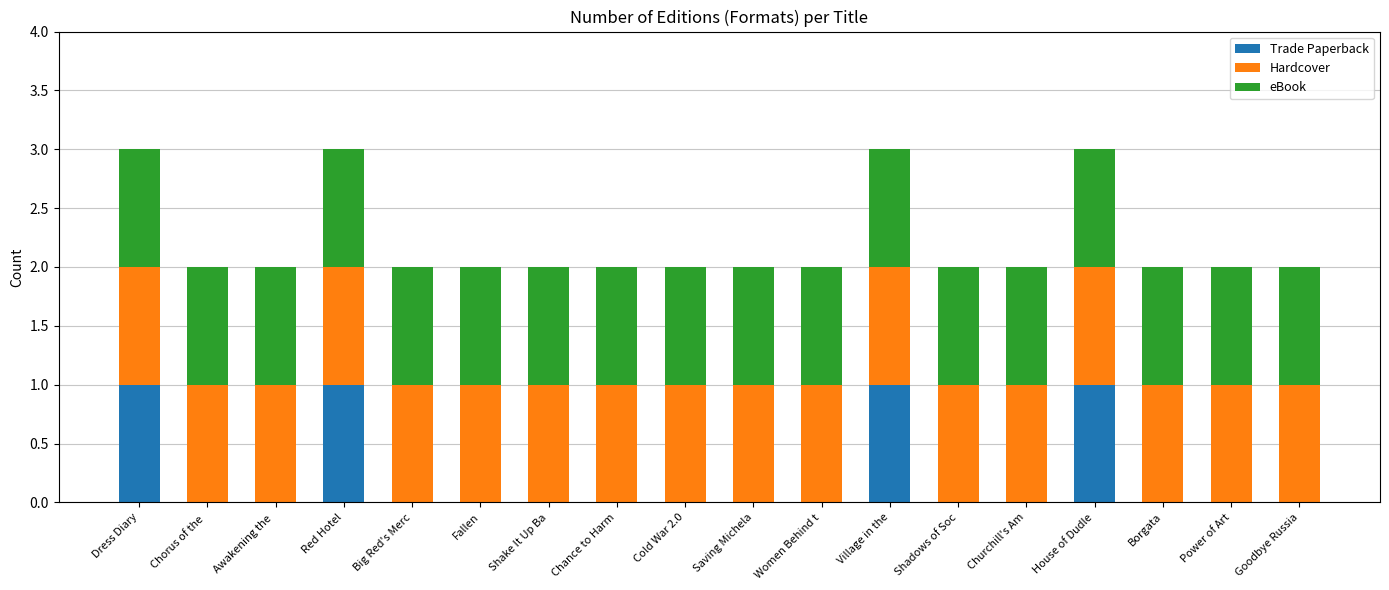

Between Shadows of Soc and Borgata, which series saw the biggest shift?

Trade Paperback